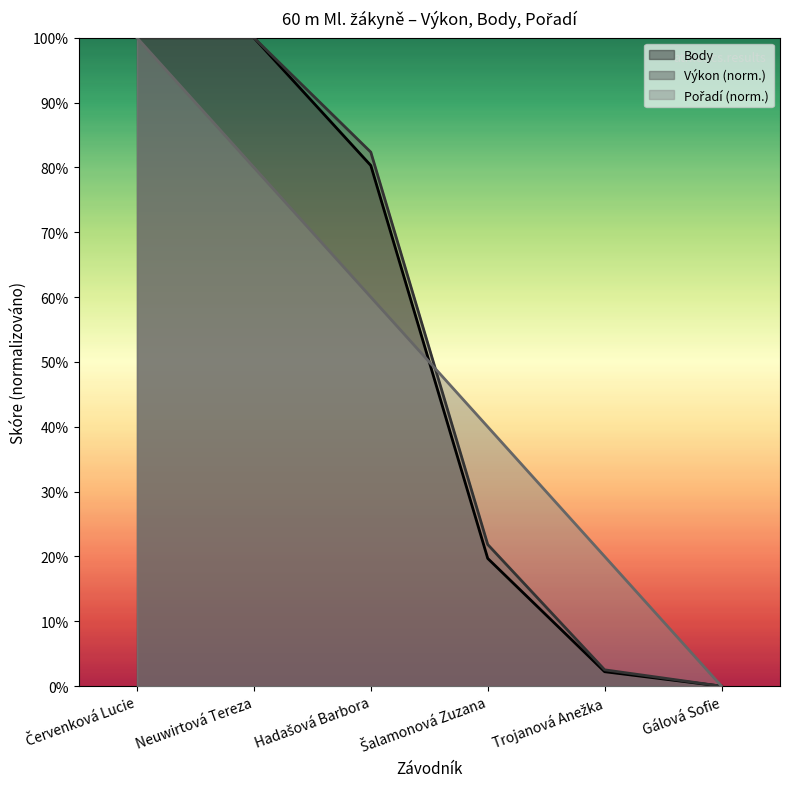

What is the total value across all series at Trojanová Anežka?

24.8